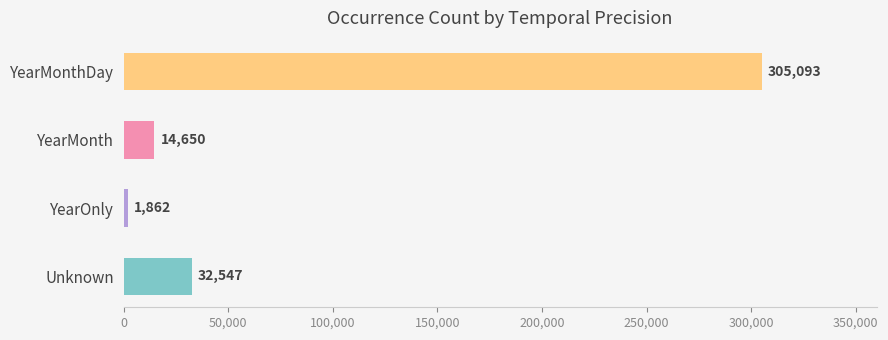

The chart shows a value of 1862 at YearOnly. True or false?

True